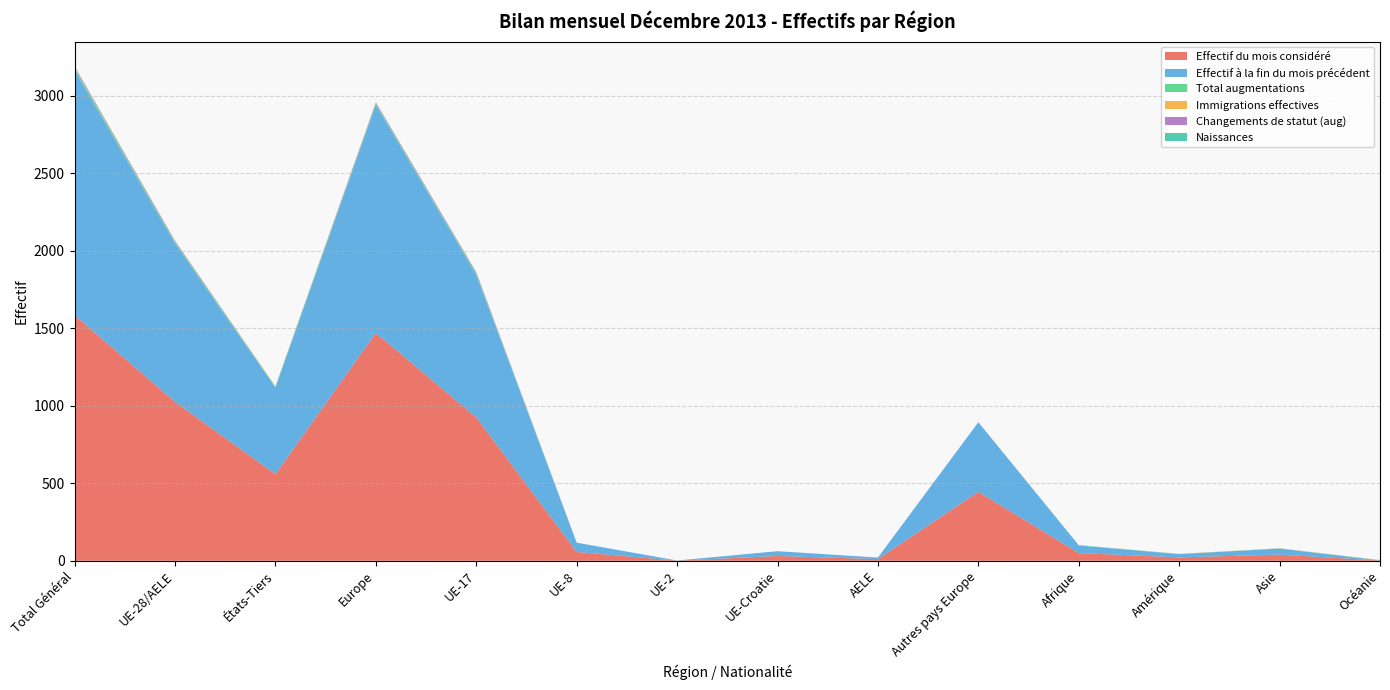

Reading left to right, extract all data points from this chart.

Effectif du mois considéré: 1584	1025	559	1470	925	57	1	31	11	445	50	22	40	2
Effectif à la fin du mois précédent: 1581	1022	559	1471	920	60	1	31	10	449	49	21	39	1
Total augmentations: 13	9	4	9	9	0	0	0	0	0	1	1	1	1
Immigrations effectives: 4	1	3	1	1	0	0	0	0	0	0	1	1	1
Changements de statut (aug): 7	7	0	7	7	0	0	0	0	0	0	0	0	0
Naissances: 1	0	1	0	0	0	0	0	0	0	1	0	0	0